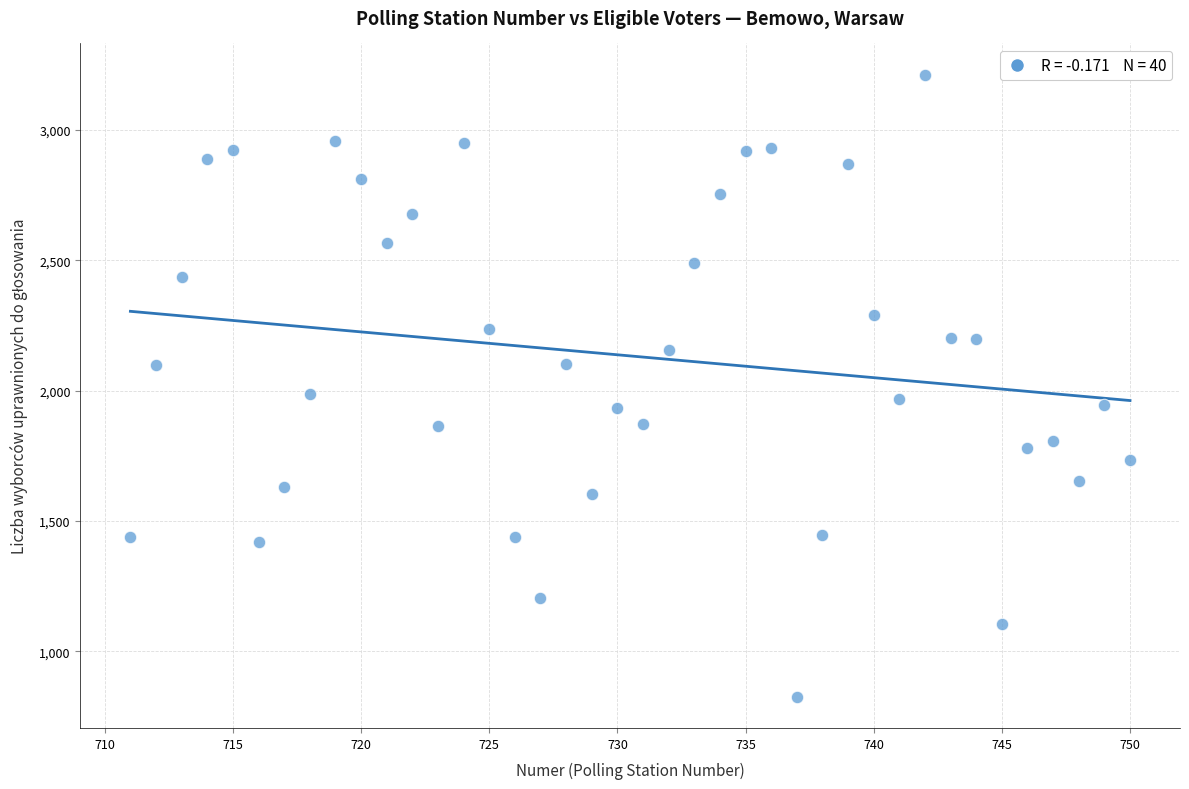

What is the range of X values (max minus min)?

39